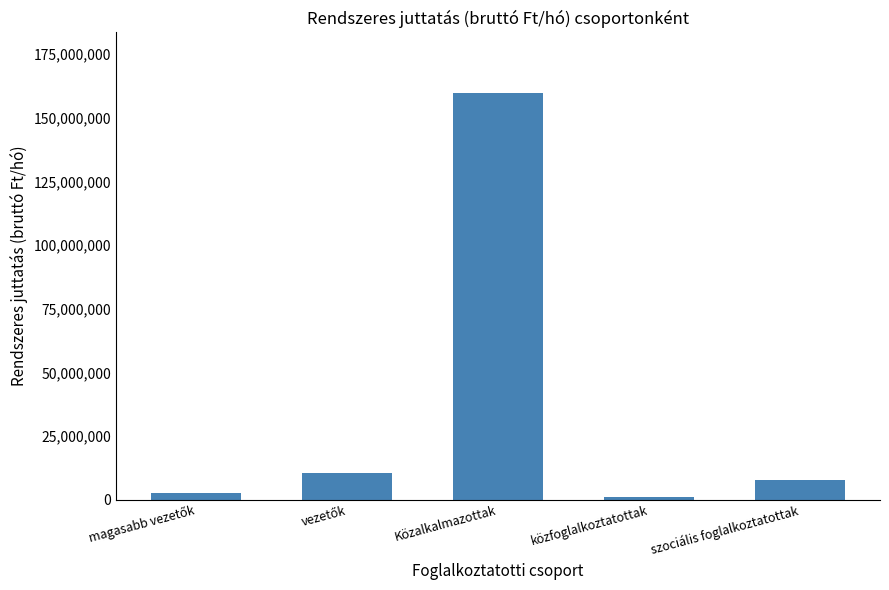

Is it true that the value at Közalkalmazottak is 159542199.3?

True